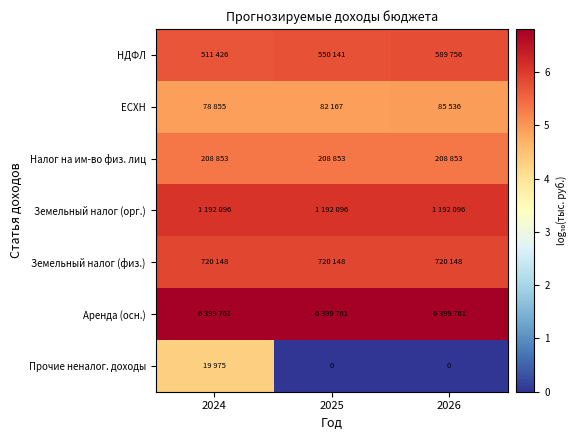

Rank the categories by Земельный налог (физ.) value from lowest to highest.

2024, 2025, 2026